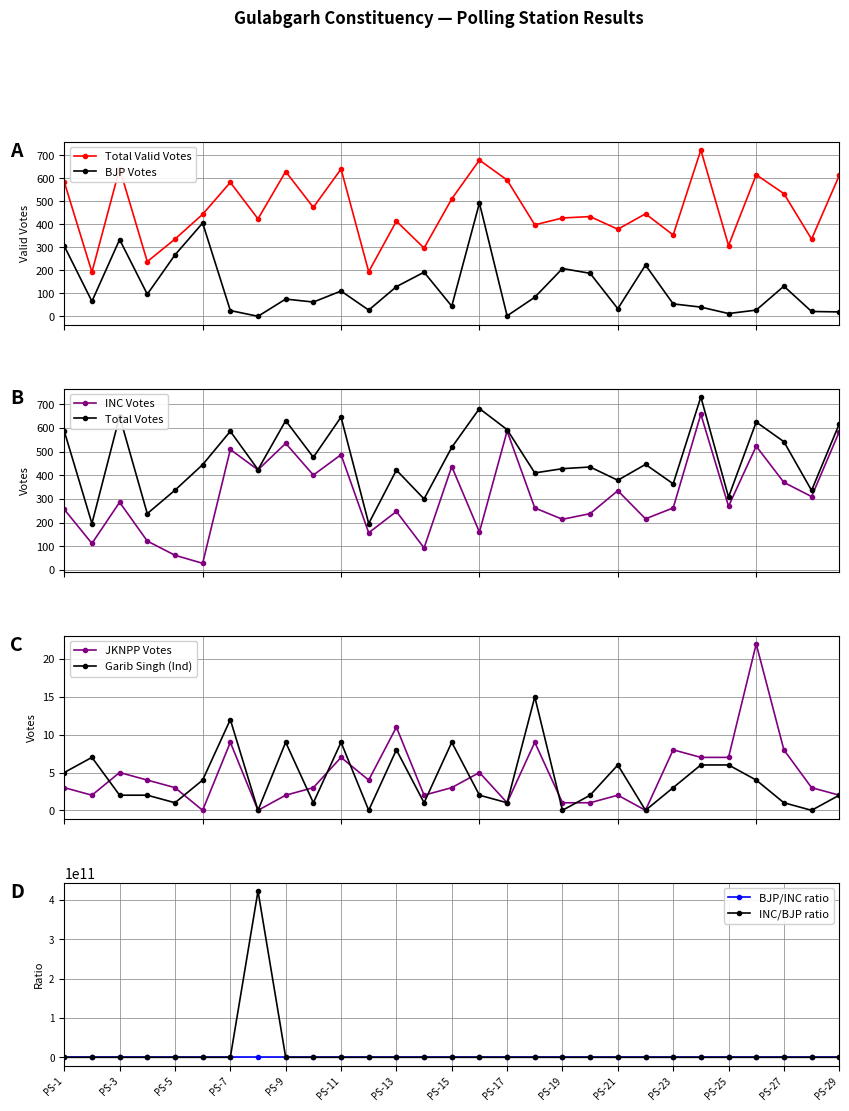

True or false: Total Valid Votes and BJP Votes cross at least once.

False